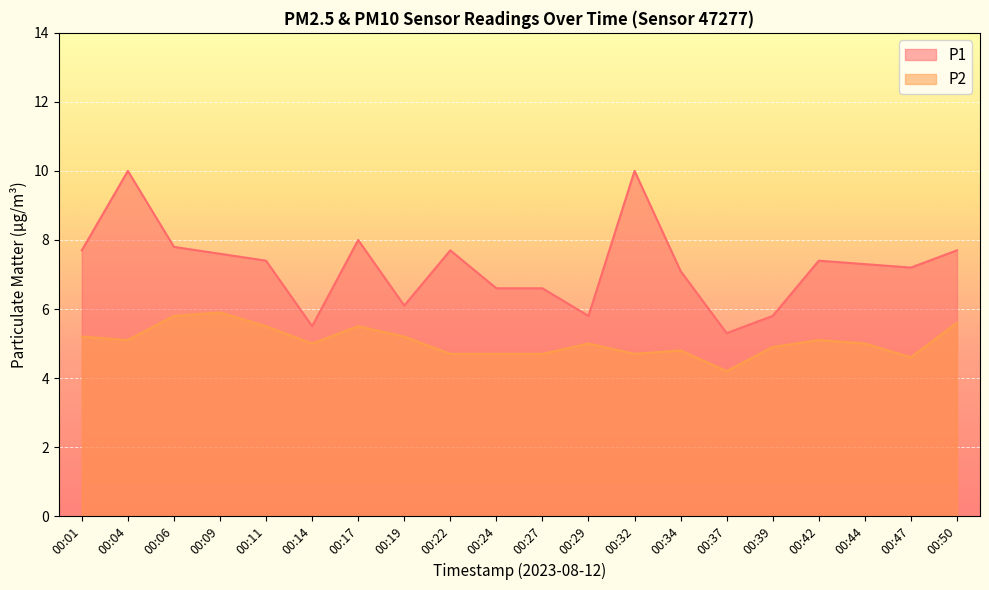

At which category is the sum across all series the highest?

00:04